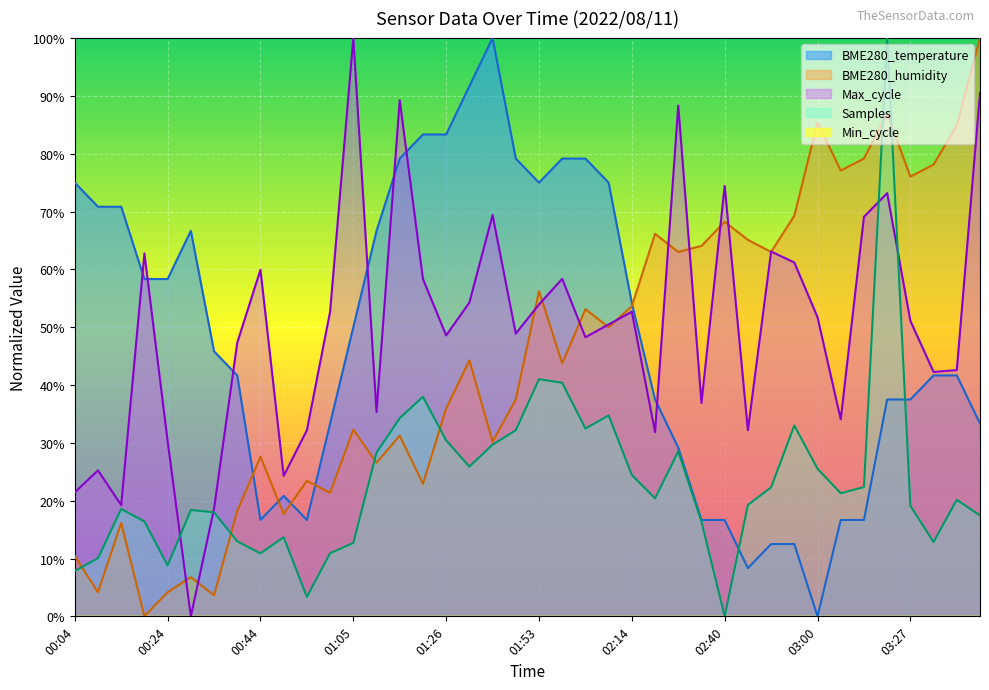

Which category has the highest value across all series?

03:22